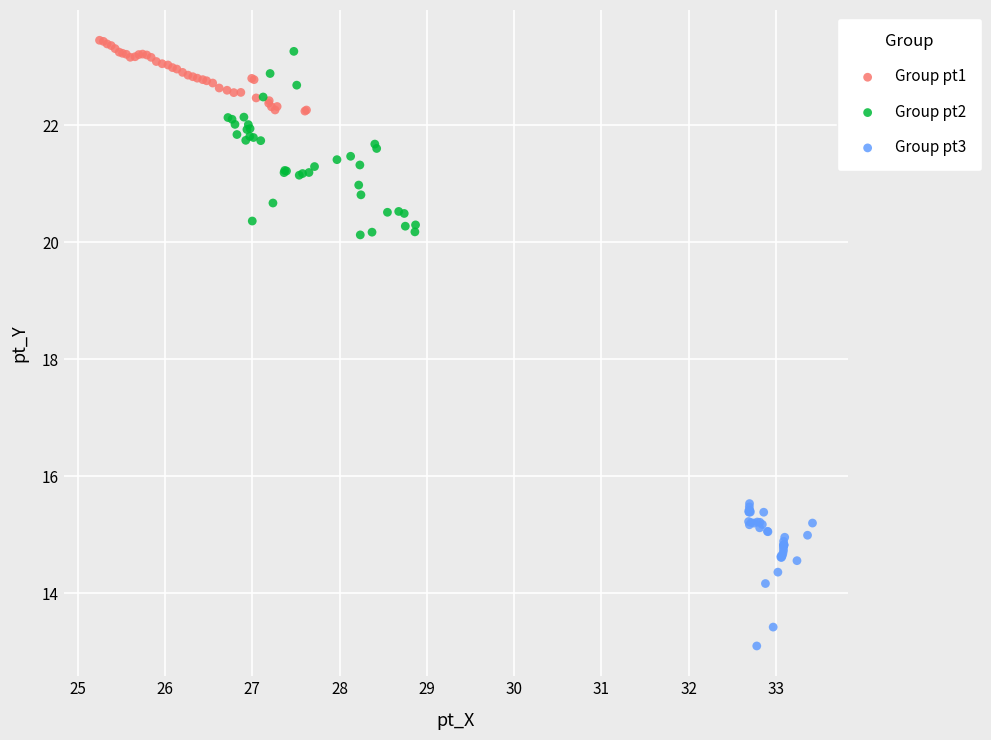

Which series reaches the minimum Y coordinate?

Group pt3